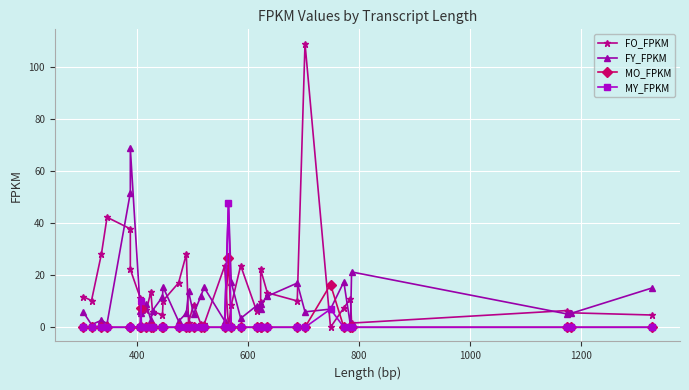

How many values in the FO_FPKM series are below 9?

18